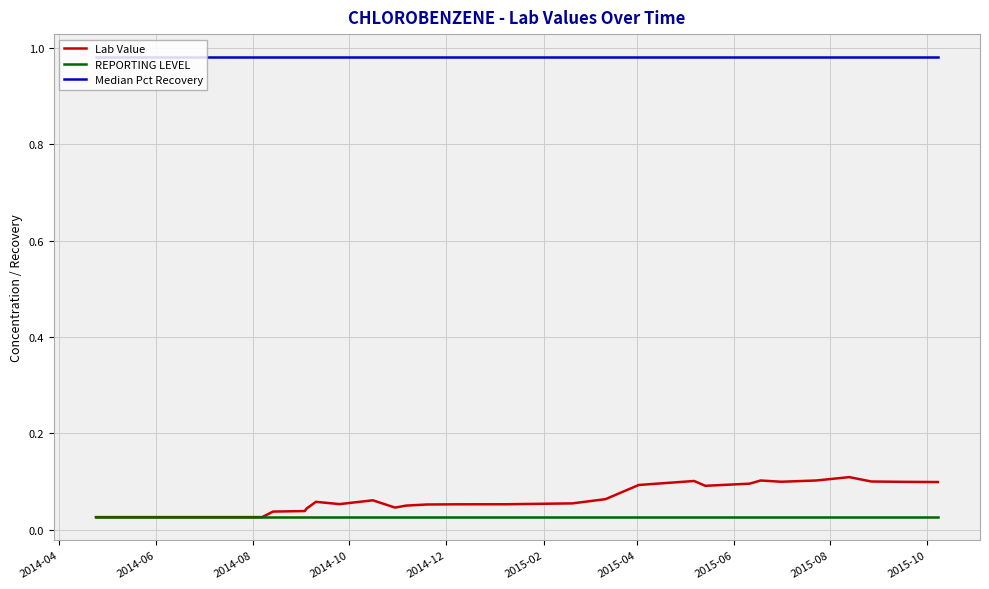

Which series has the largest total across all categories?

Median Pct Recovery